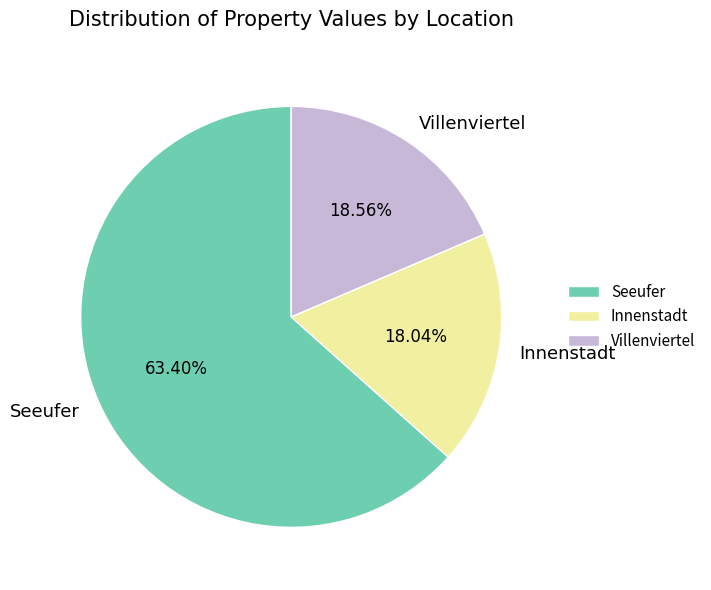

What is the ratio of the value at Innenstadt to the value at Seeufer?

0.3